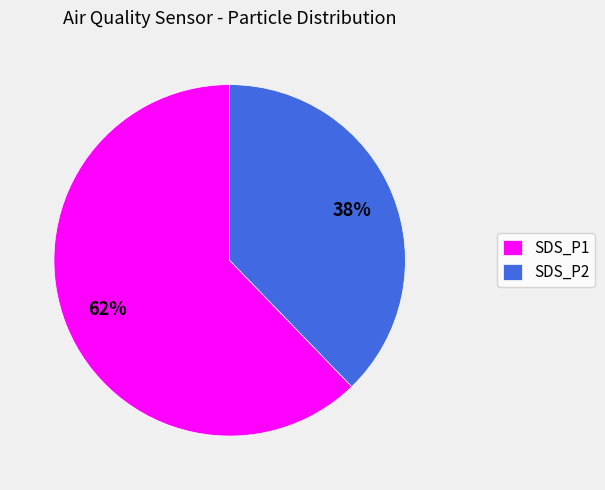

Which category accounts for the majority?

SDS_P1